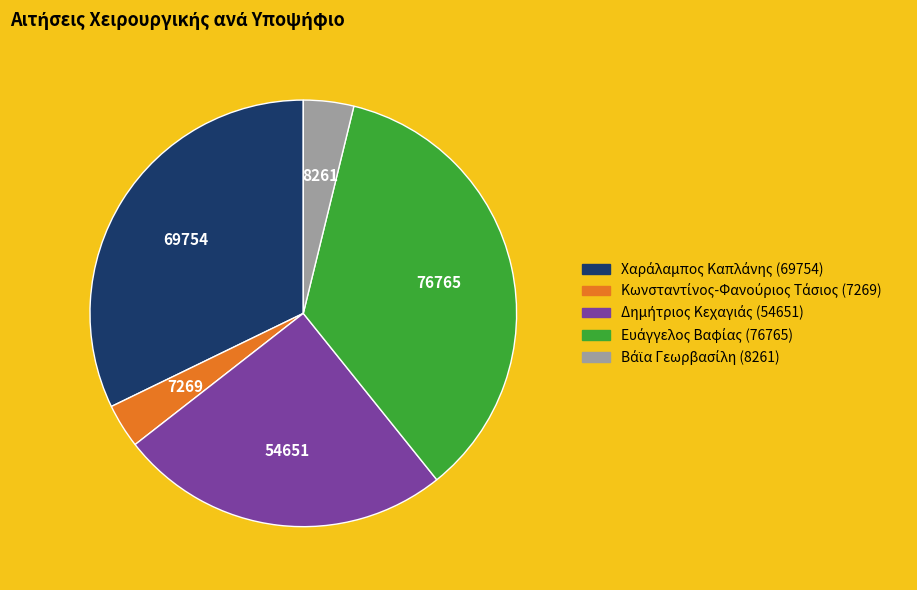

Is there a majority slice in this chart?

No